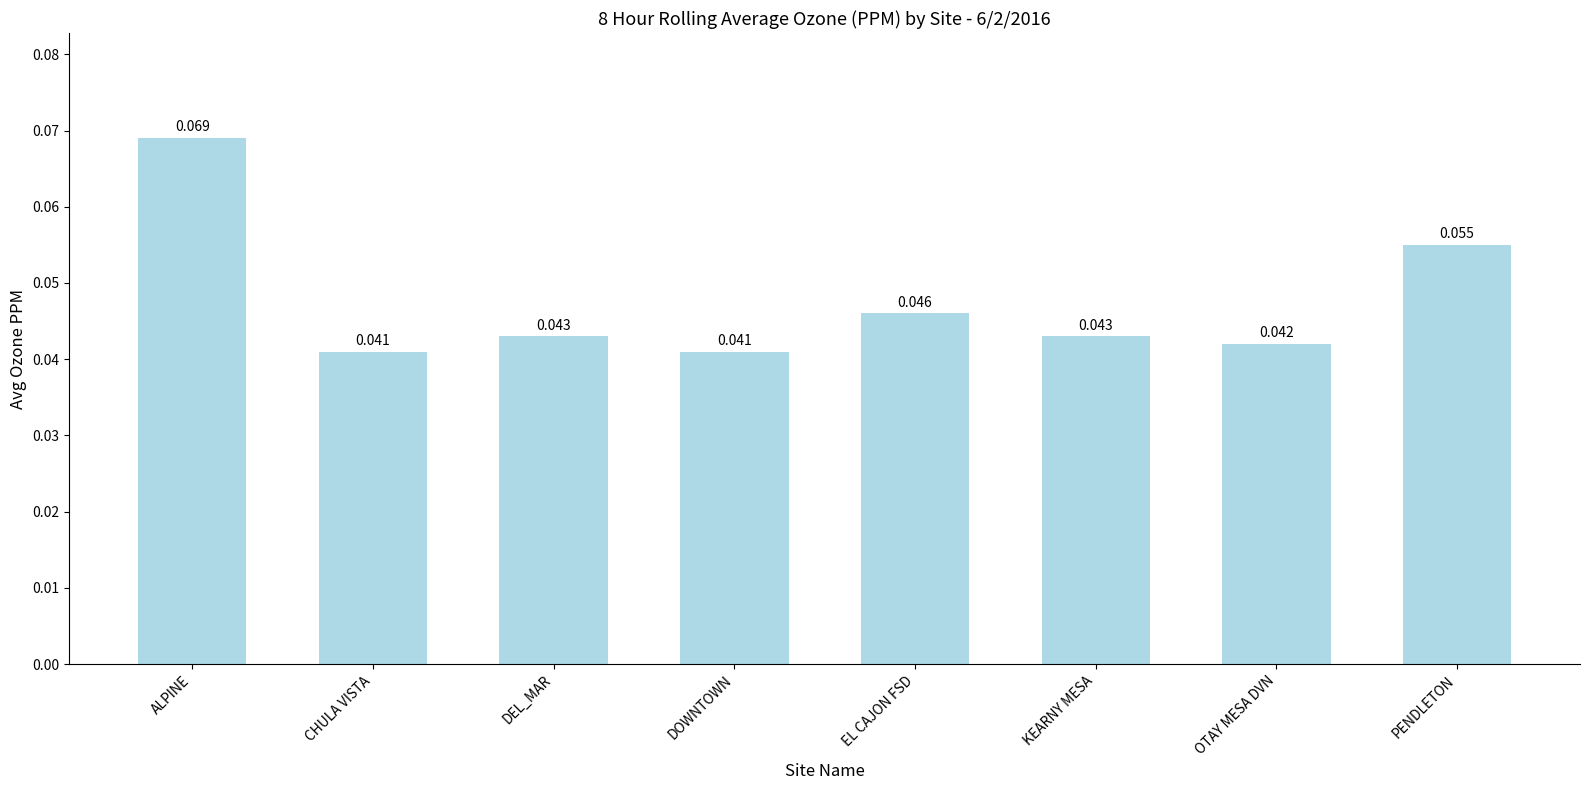

Between KEARNY MESA and OTAY MESA DVN, which is larger?

KEARNY MESA